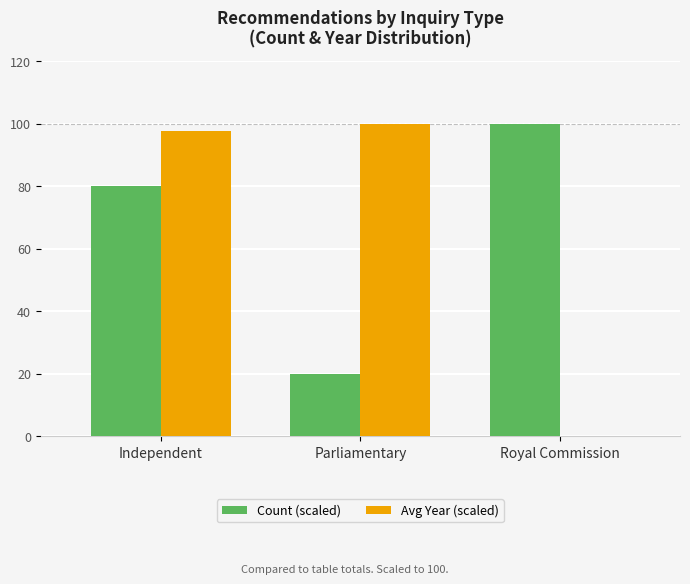

What is the total value across all series at Independent?

177.6